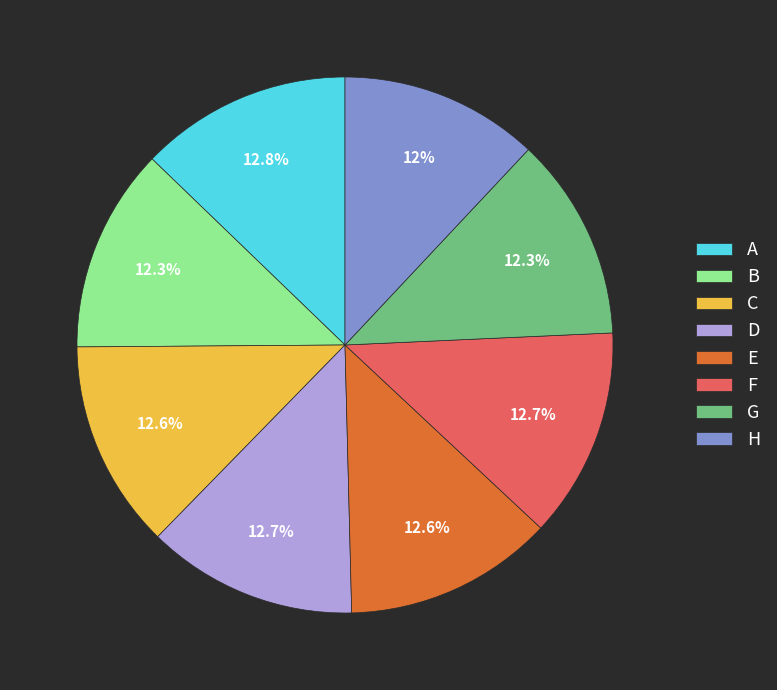

Between H and C, which is larger?

C